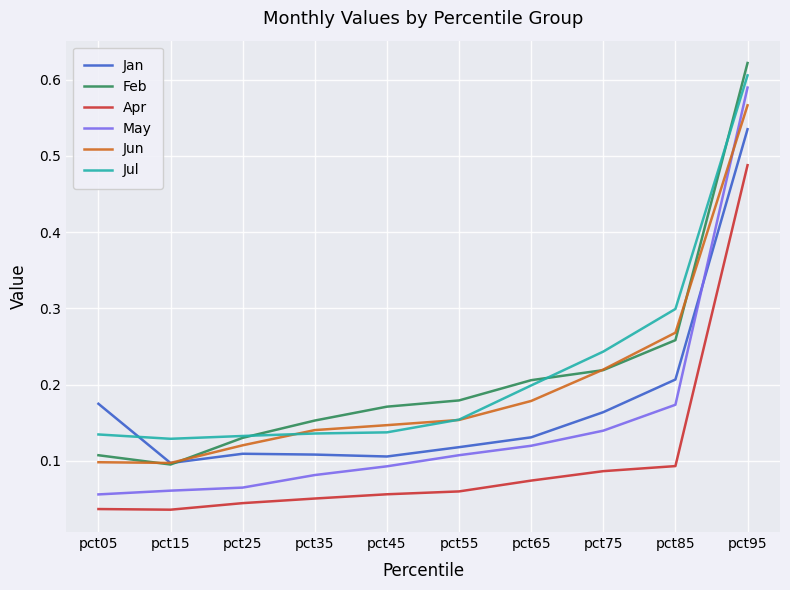

Which category has the highest value across all series?

pct95